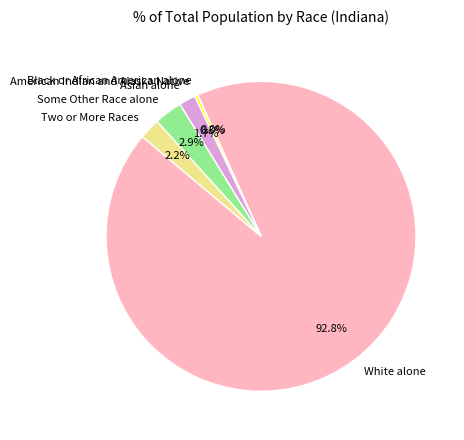

What portion of the pie excludes Some Other Race alone?

97.1%